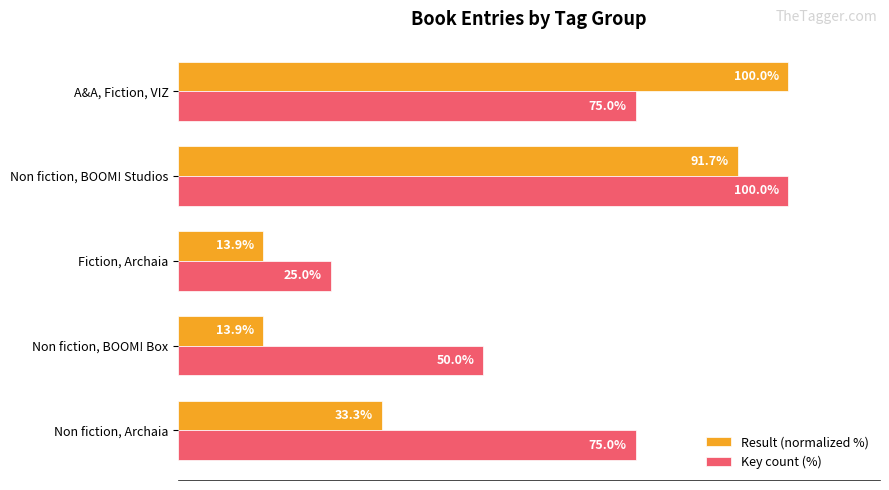

Which series changed the most between Non fiction, BOOM! Box and Non fiction, BOOM! Studios?

Result (normalized %)